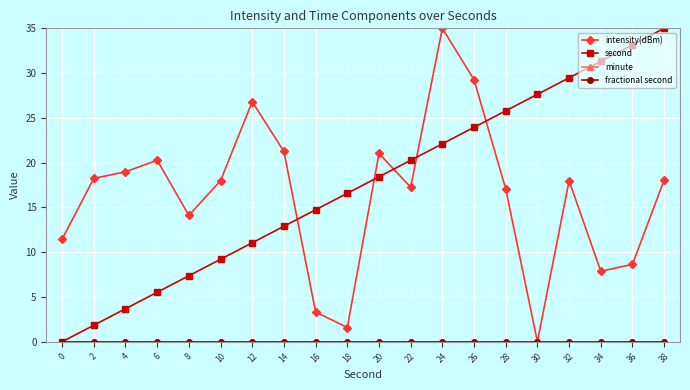

The value of intensity(dBm) at 28 is 17.1. True or false?

True